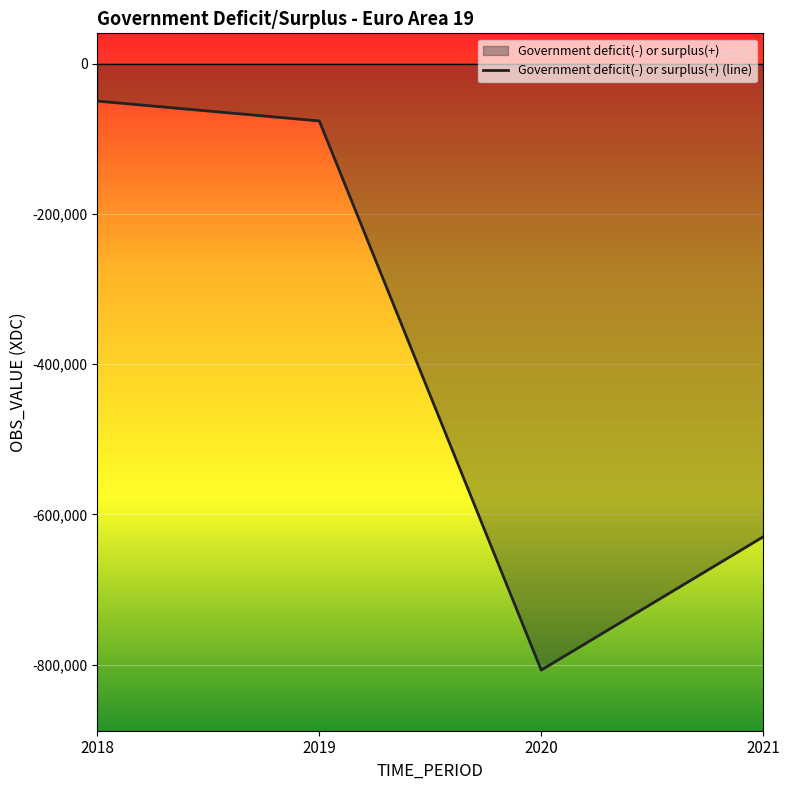

The value at 2019 is -76250.4. True or false?

True